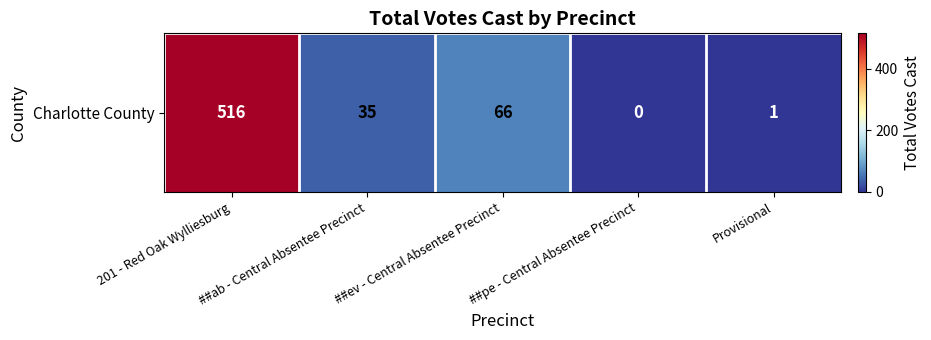

True or false: the data shows 1 at Provisional.

True